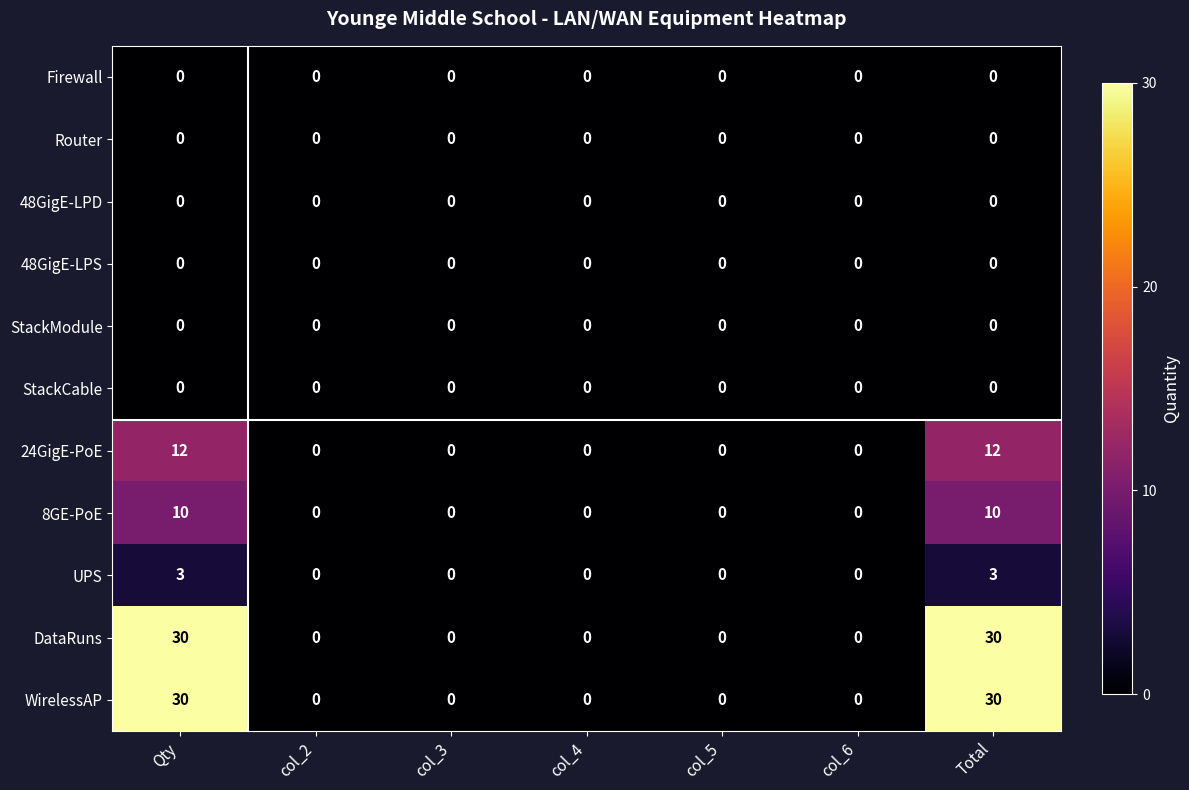

What is the maximum value shown in the chart?

30